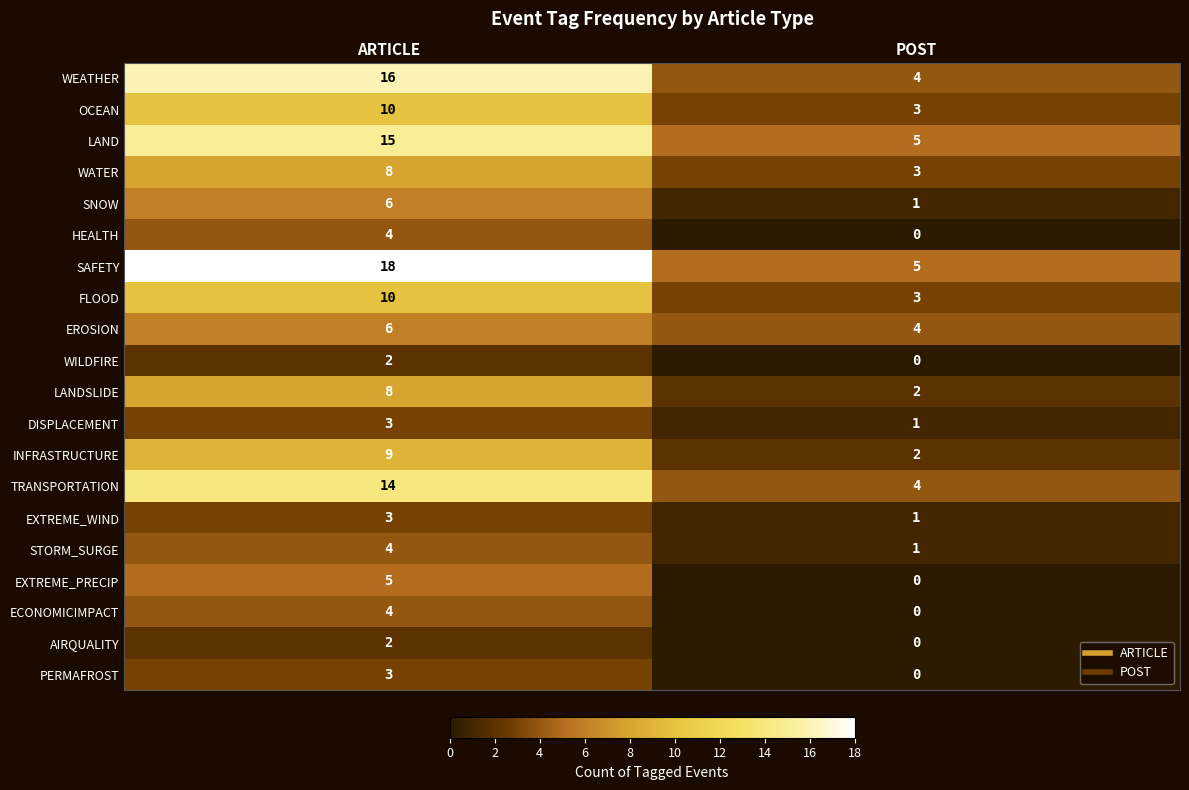

At which category is the sum across all series the highest?

ARTICLE